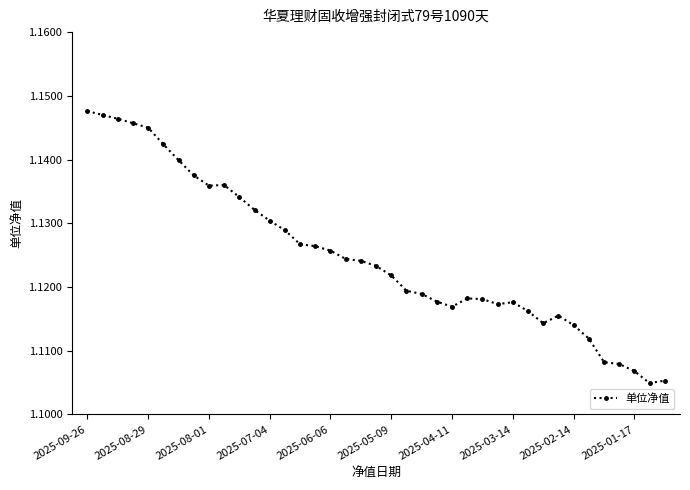

What is the sum of all values?

43.9